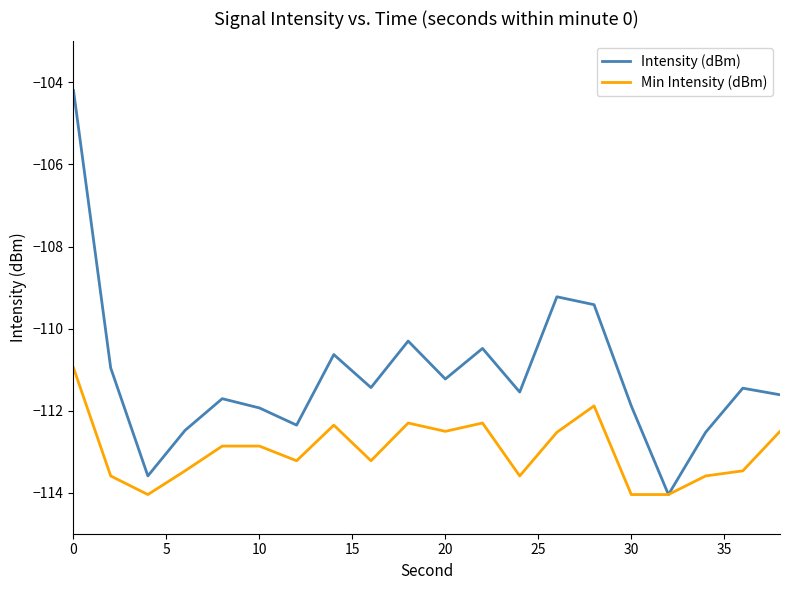

What is the smallest value displayed?

-114.0